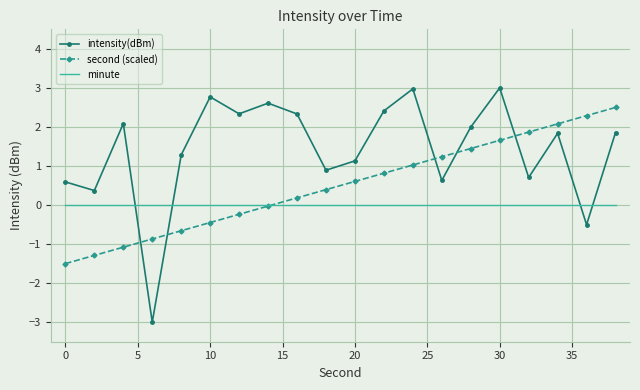

Which series has the largest total across all categories?

intensity(dBm)